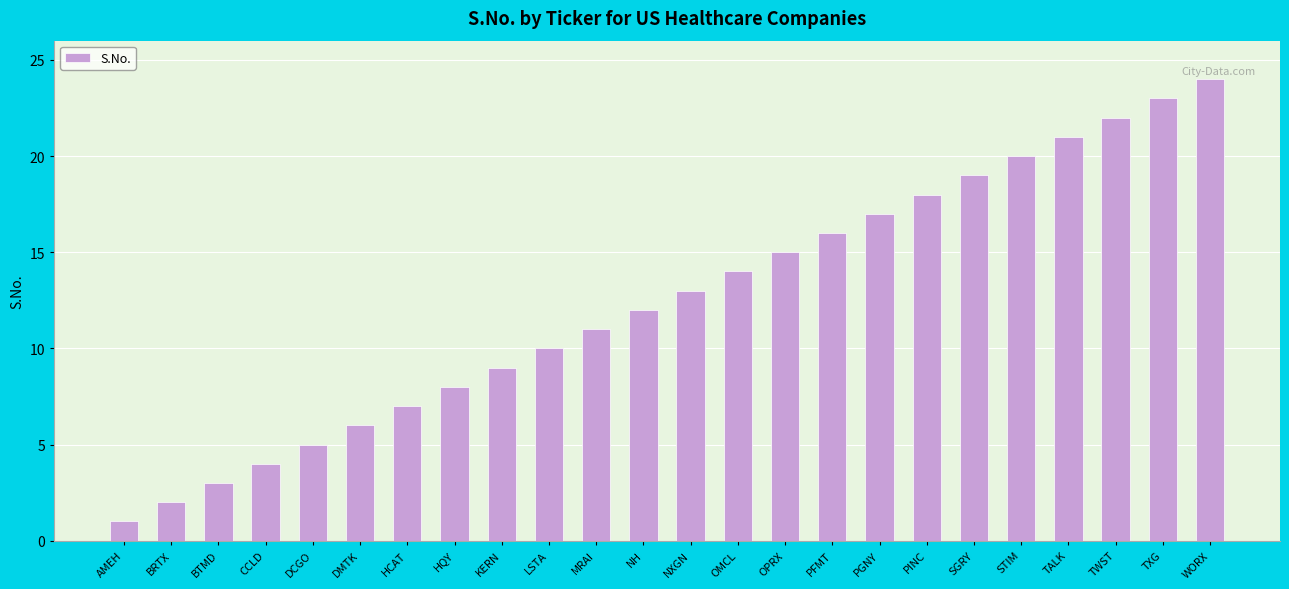

What position from the right is DMTK?

19